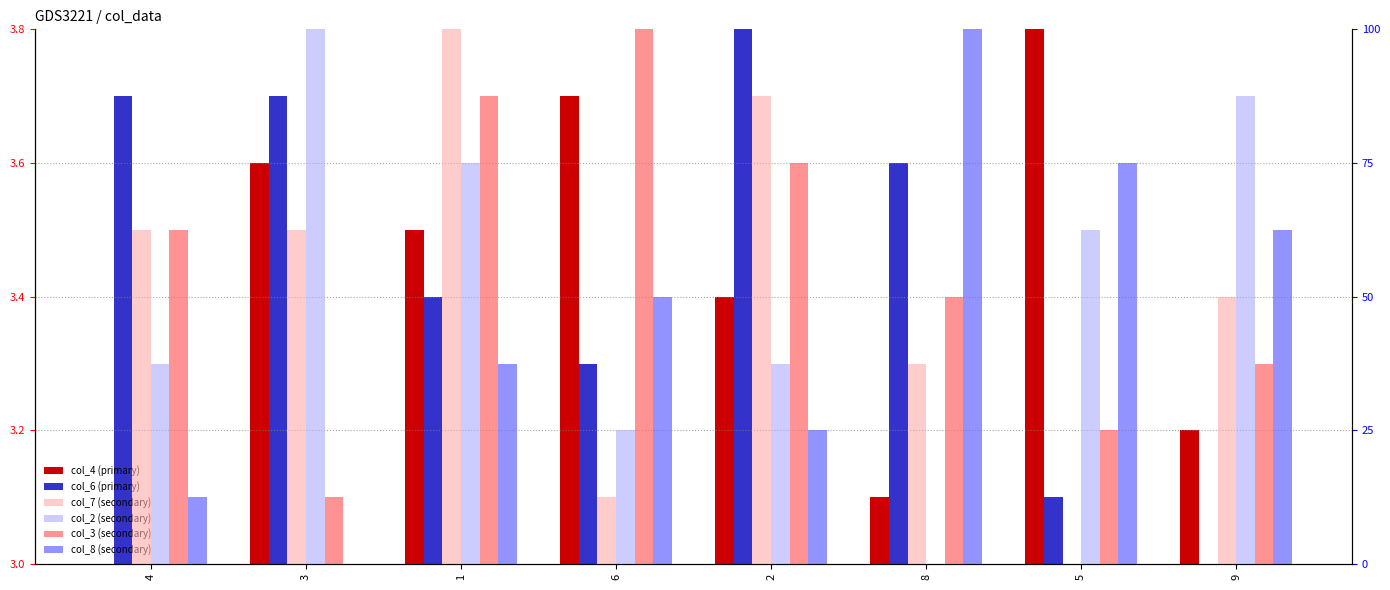

What is the sum of all col_3 values?

450.0